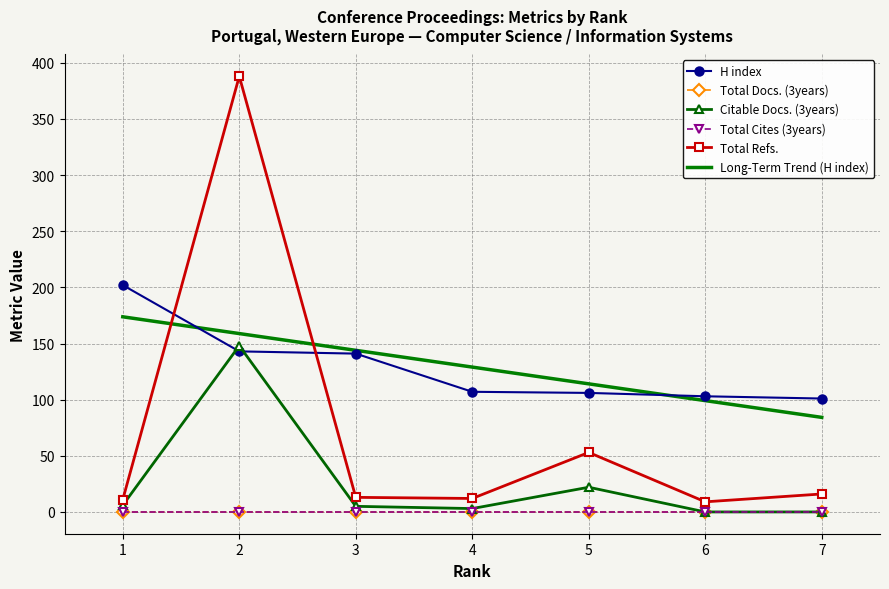

Which series has the largest range (max minus min)?

Total Refs.